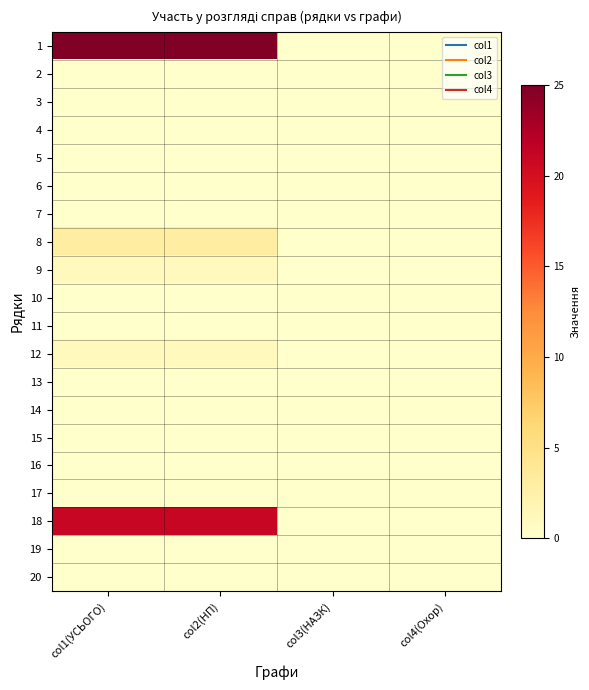

Reading left to right, extract all data points from this chart.

1: col1(УСЬОГО)=25	col2(НП)=25	col3(НАЗК)=0	col4(Охор)=0
2: col1(УСЬОГО)=0	col2(НП)=0	col3(НАЗК)=0	col4(Охор)=0
3: col1(УСЬОГО)=0	col2(НП)=0	col3(НАЗК)=0	col4(Охор)=0
4: col1(УСЬОГО)=0	col2(НП)=0	col3(НАЗК)=0	col4(Охор)=0
5: col1(УСЬОГО)=0	col2(НП)=0	col3(НАЗК)=0	col4(Охор)=0
6: col1(УСЬОГО)=0	col2(НП)=0	col3(НАЗК)=0	col4(Охор)=0
7: col1(УСЬОГО)=0	col2(НП)=0	col3(НАЗК)=0	col4(Охор)=0
8: col1(УСЬОГО)=3	col2(НП)=3	col3(НАЗК)=0	col4(Охор)=0
9: col1(УСЬОГО)=1	col2(НП)=1	col3(НАЗК)=0	col4(Охор)=0
10: col1(УСЬОГО)=0	col2(НП)=0	col3(НАЗК)=0	col4(Охор)=0
11: col1(УСЬОГО)=0	col2(НП)=0	col3(НАЗК)=0	col4(Охор)=0
12: col1(УСЬОГО)=1	col2(НП)=1	col3(НАЗК)=0	col4(Охор)=0
13: col1(УСЬОГО)=0	col2(НП)=0	col3(НАЗК)=0	col4(Охор)=0
14: col1(УСЬОГО)=0	col2(НП)=0	col3(НАЗК)=0	col4(Охор)=0
15: col1(УСЬОГО)=0	col2(НП)=0	col3(НАЗК)=0	col4(Охор)=0
16: col1(УСЬОГО)=0	col2(НП)=0	col3(НАЗК)=0	col4(Охор)=0
17: col1(УСЬОГО)=0	col2(НП)=0	col3(НАЗК)=0	col4(Охор)=0
18: col1(УСЬОГО)=21	col2(НП)=21	col3(НАЗК)=0	col4(Охор)=0
19: col1(УСЬОГО)=0	col2(НП)=0	col3(НАЗК)=0	col4(Охор)=0
20: col1(УСЬОГО)=0	col2(НП)=0	col3(НАЗК)=0	col4(Охор)=0